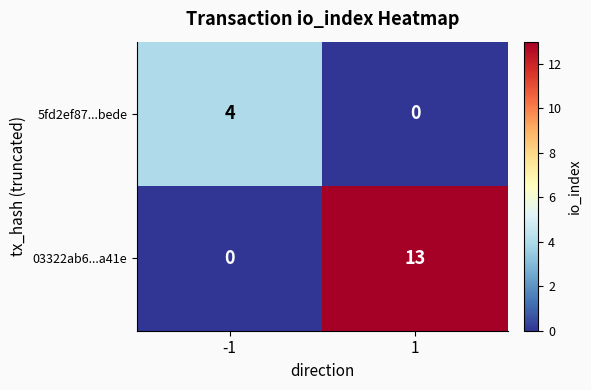

Is the value of 5fd2ef87...bede at -1 greater than the value of 03322ab6...a41e at -1?

Yes